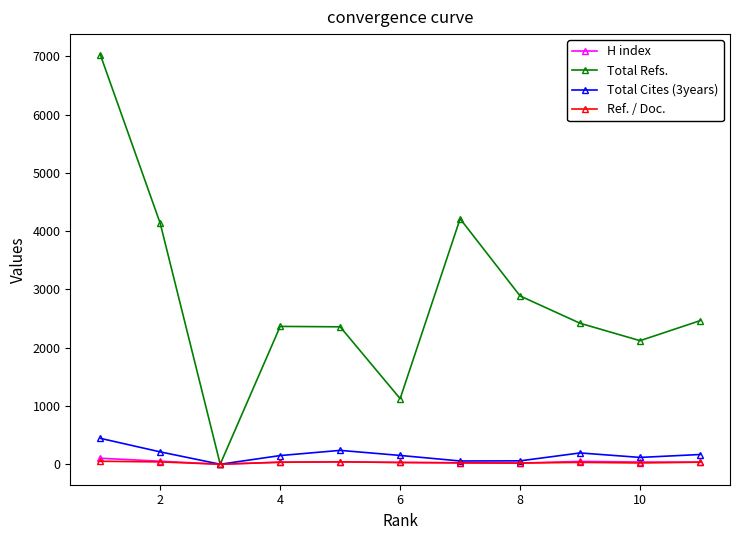

What is the highest value of the Total Refs. series?

7032